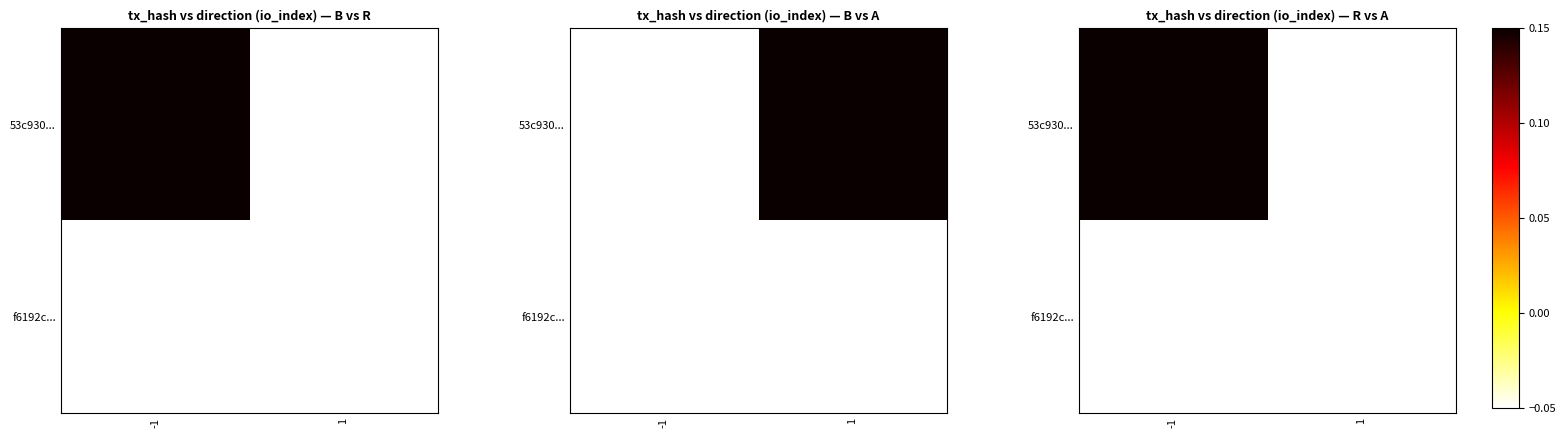

Rank the series at -1 from lowest to highest value.

f6192c..., 53c930...